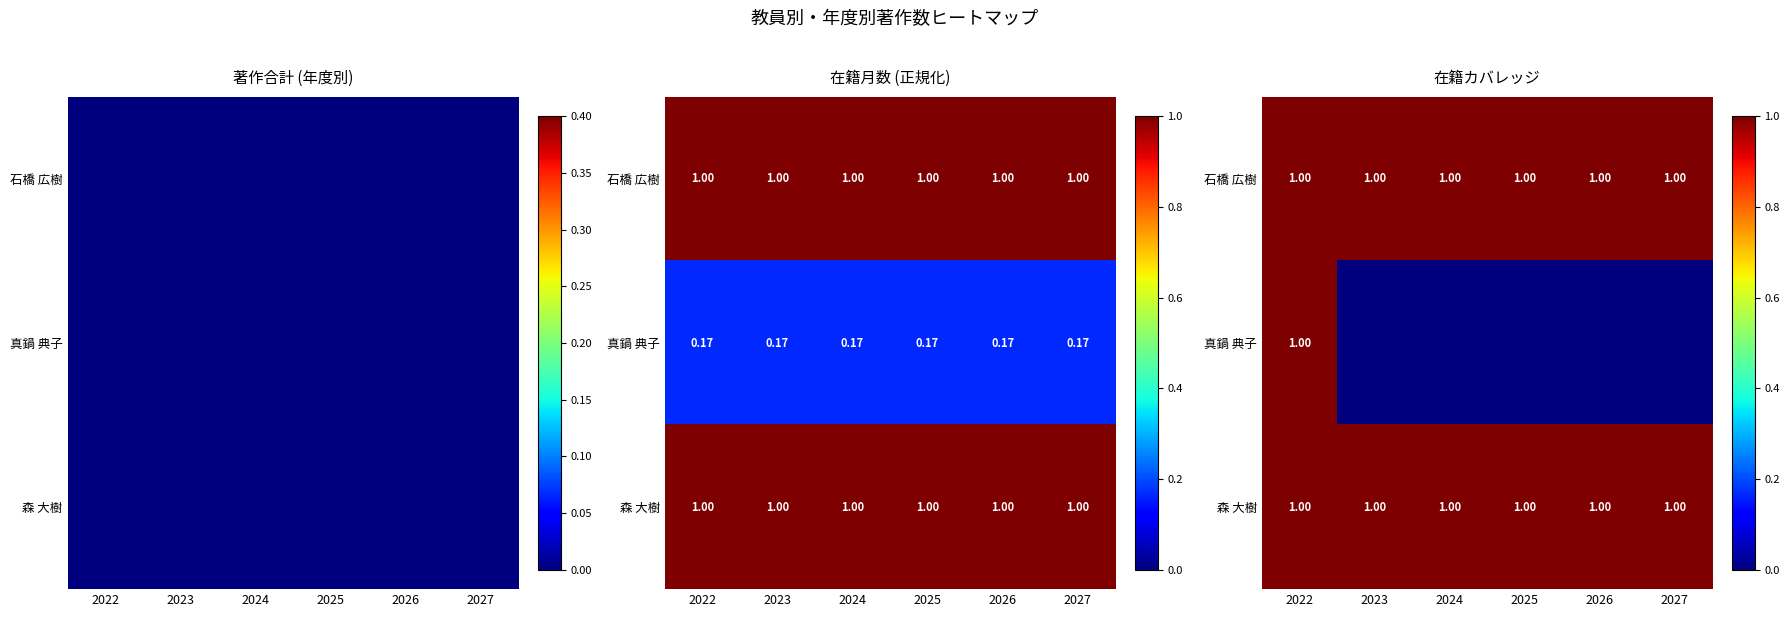

Rank the series at 2023 from lowest to highest value.

真鍋 典子, 石橋 広樹, 森 大樹